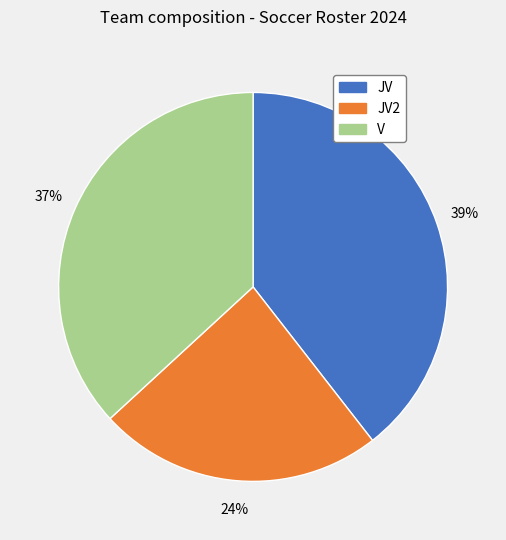

Is there any slice that represents more than half of the pie?

No